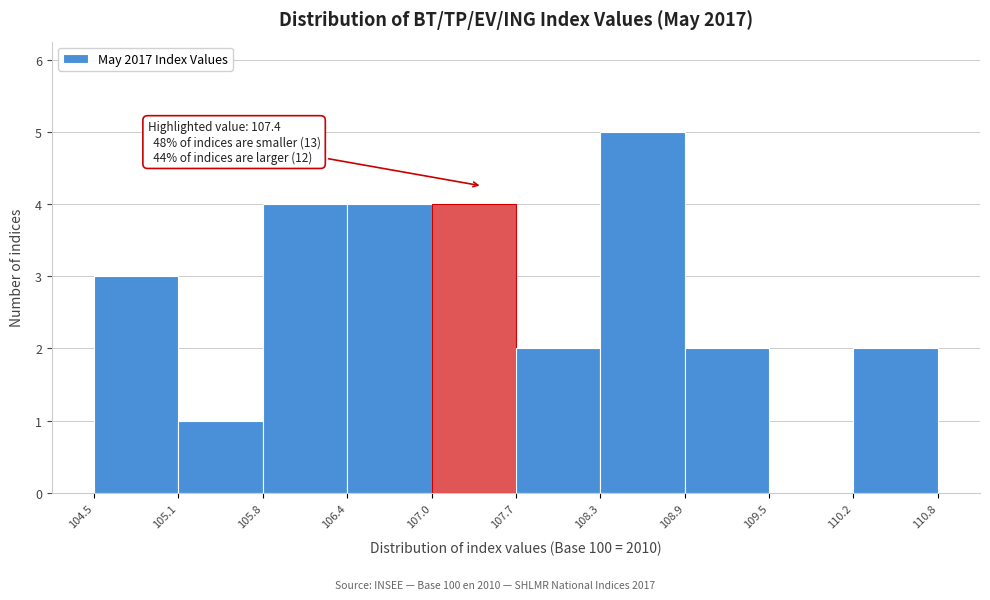

Over which range of the x-axis is the bar tallest?

108.3 to 108.9